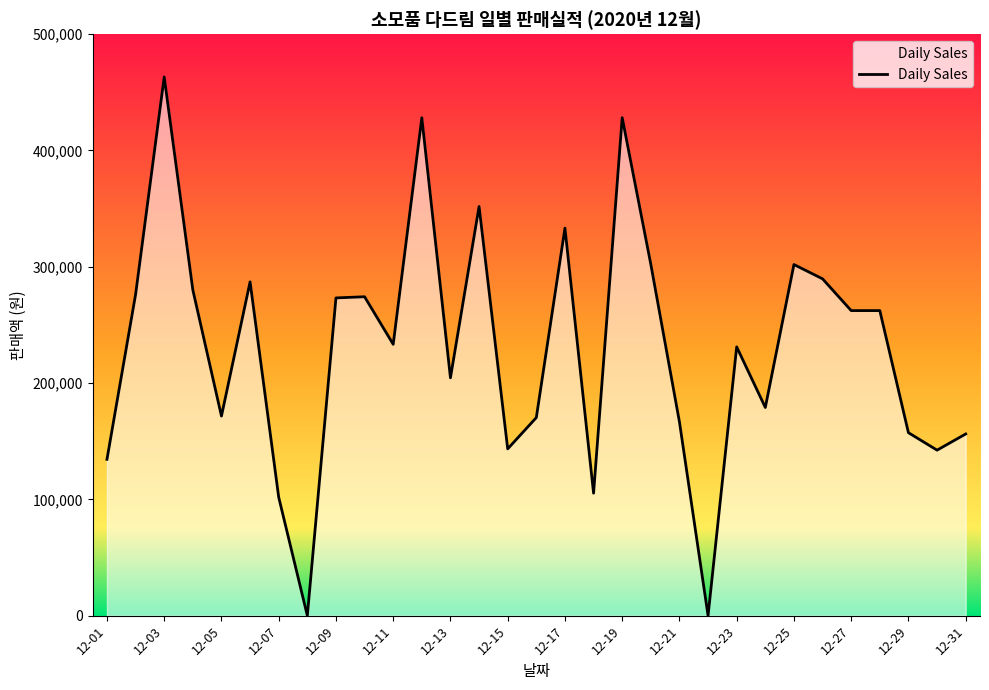

How many values are below 233300?

15